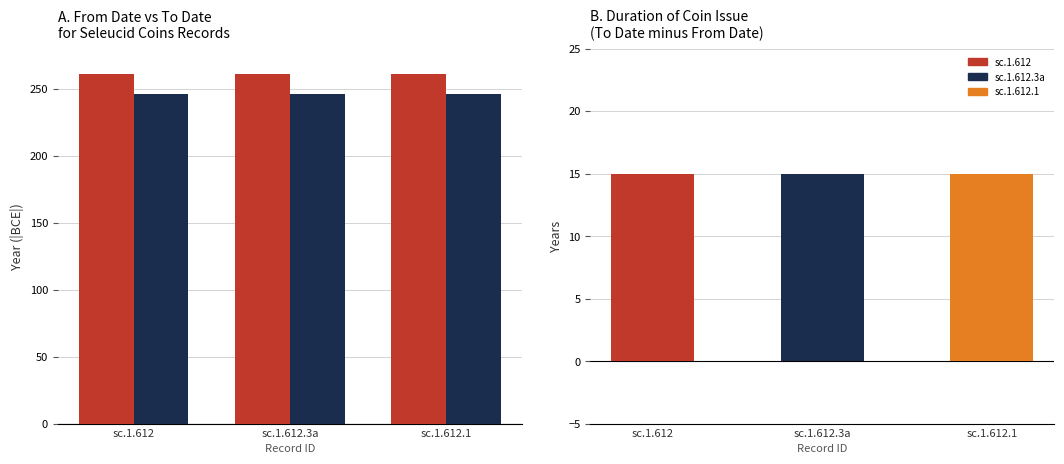

What is the average value of the Duration (years) series?

15